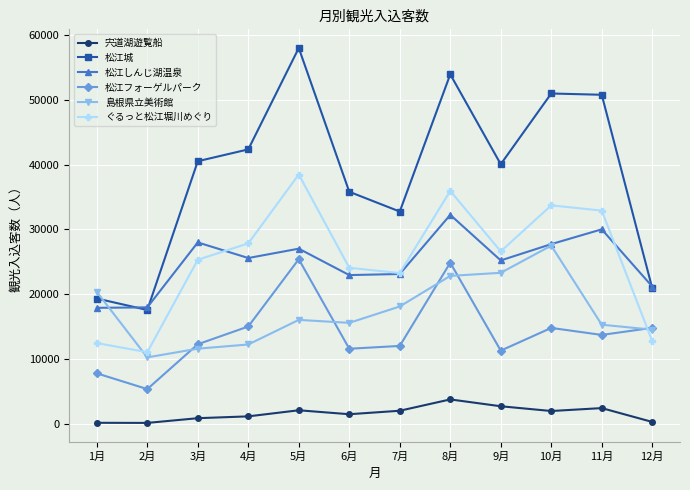

Does the chart have visible grid lines?

Yes